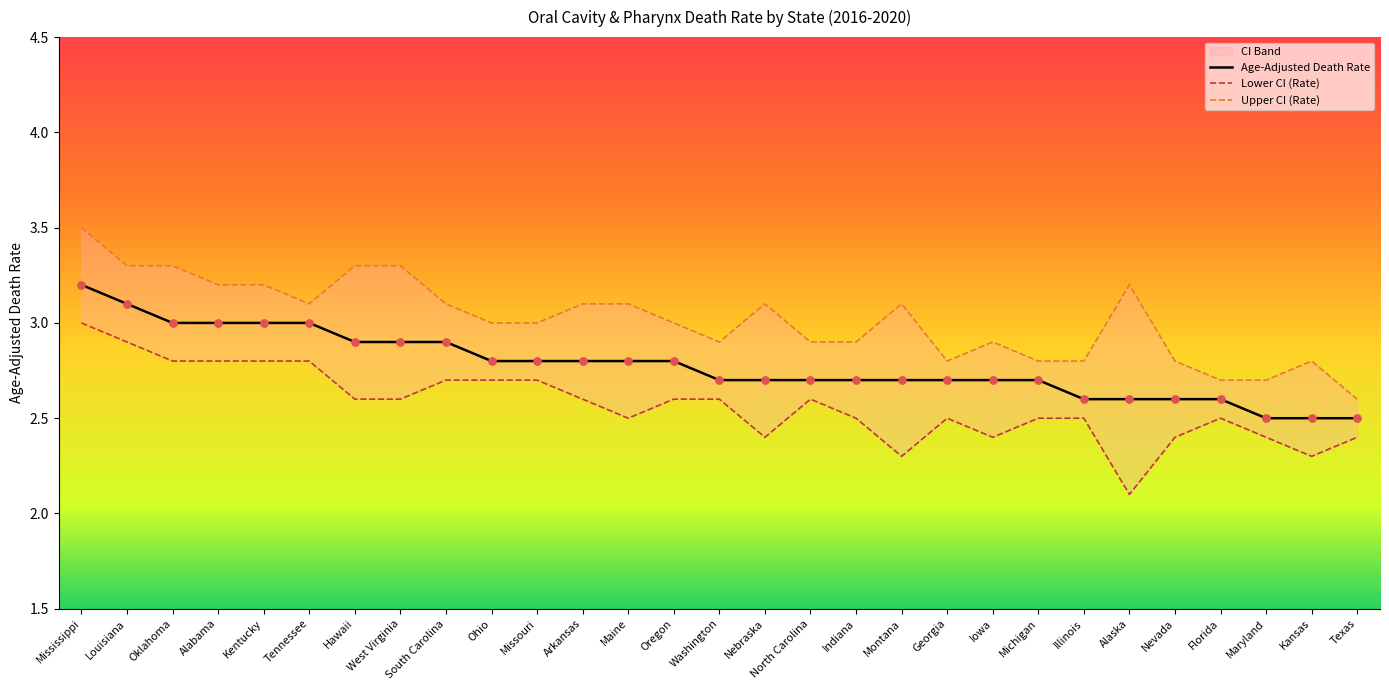

What is the total value across all series at Alabama?

9.0